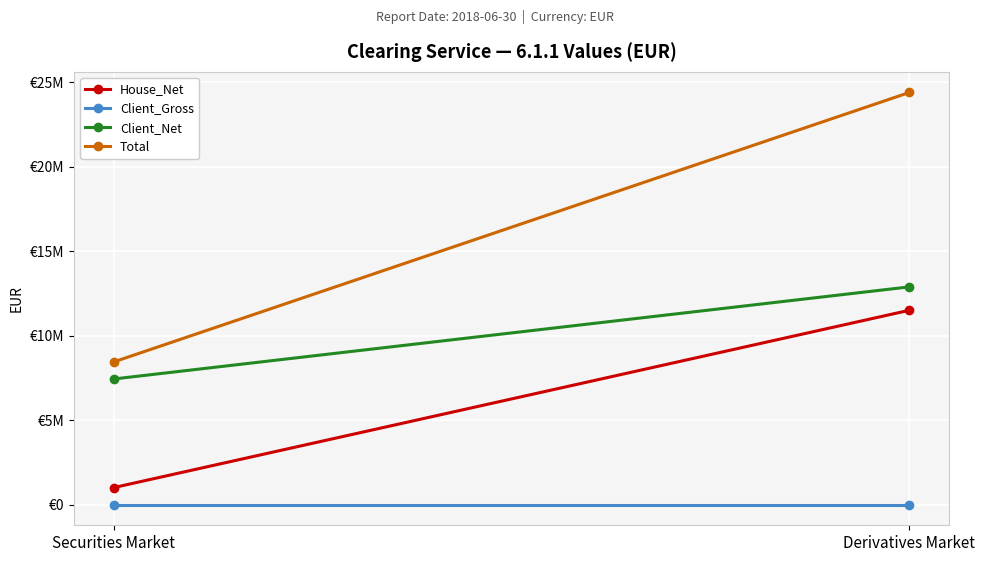

Which series has the widest spread of values?

Total